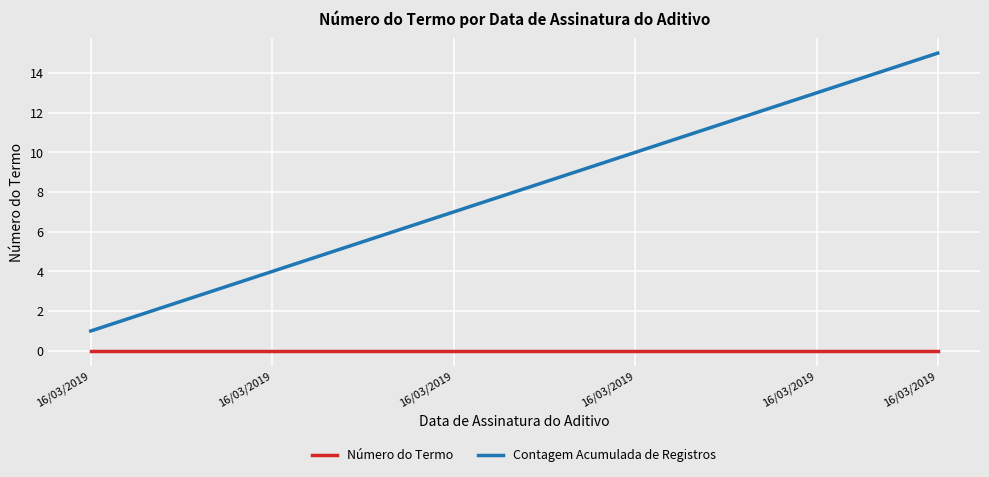

What is the average value of the Contagem Acumulada de Registros series?

8